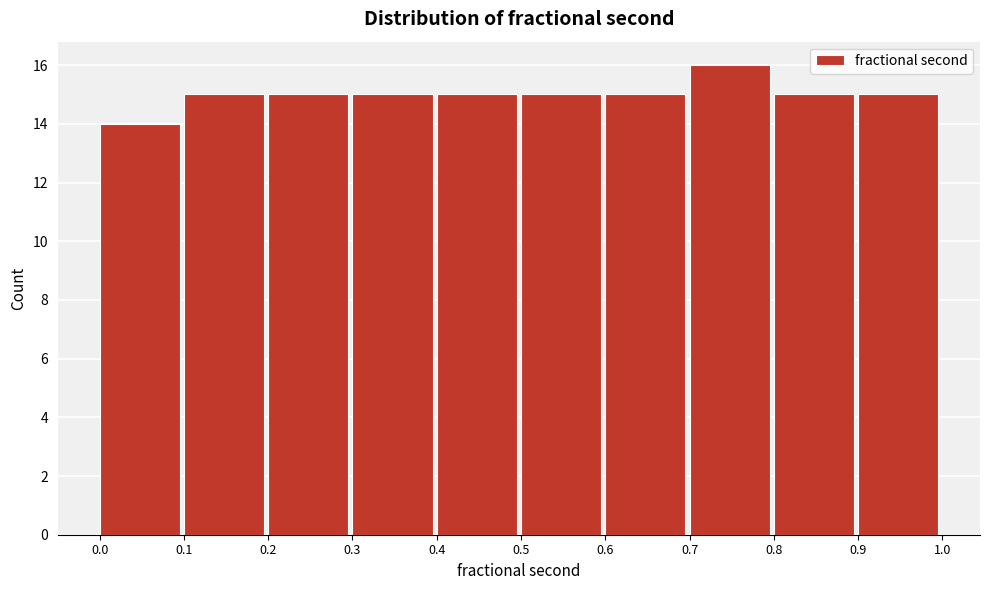

Reading left to right, transcribe this chart: for each bar, give the range it covers on the x-axis and its height. The values are not printed on the chart, so give them approximately, as read against the axis.

0.0 to 0.1: 14
0.1 to 0.2: 15
0.2 to 0.3: 15
0.3 to 0.4: 15
0.4 to 0.5: 15
0.5 to 0.6: 15
0.6 to 0.7: 15
0.7 to 0.8: 16
0.8 to 0.9: 15
0.9 to 1.0: 15